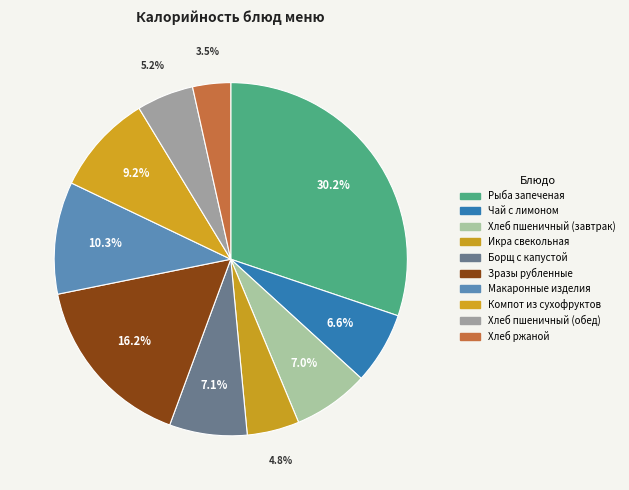

Rank the categories by value from lowest to highest.

Хлеб ржаной, Икра свекольная, Хлеб пшеничный (обед), Чай с лимоном, Хлеб пшеничный (завтрак), Борщ с капустой, Компот из сухофруктов, Макаронные изделия, Зразы рубленные, Рыба запеченая